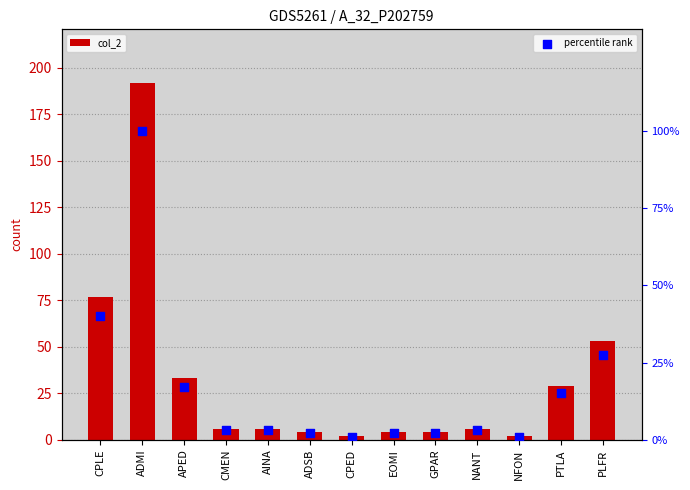

Is the value of percentile rank at PLFR greater than the value of col_2 at CPLE?

No